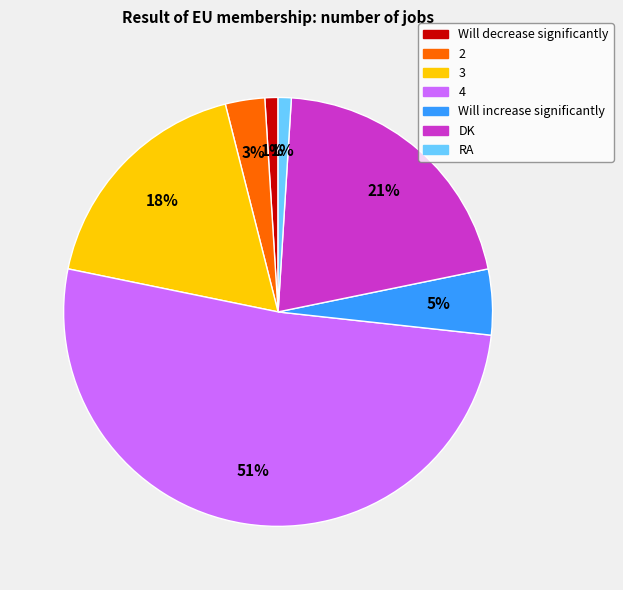

How many slices are in this pie chart?

7